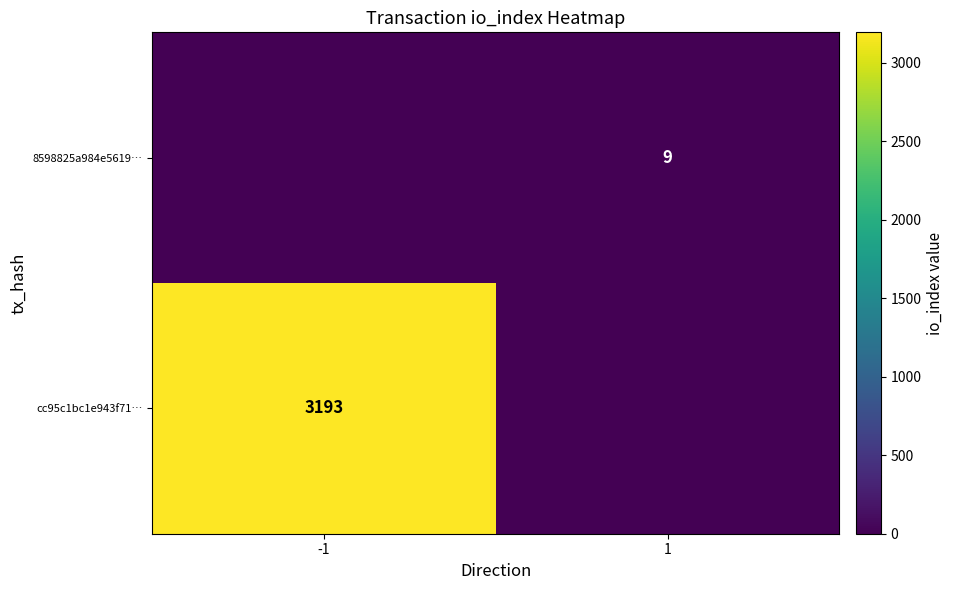

True or false: 8598825a984e5619… has a value of 9 at 1.

True